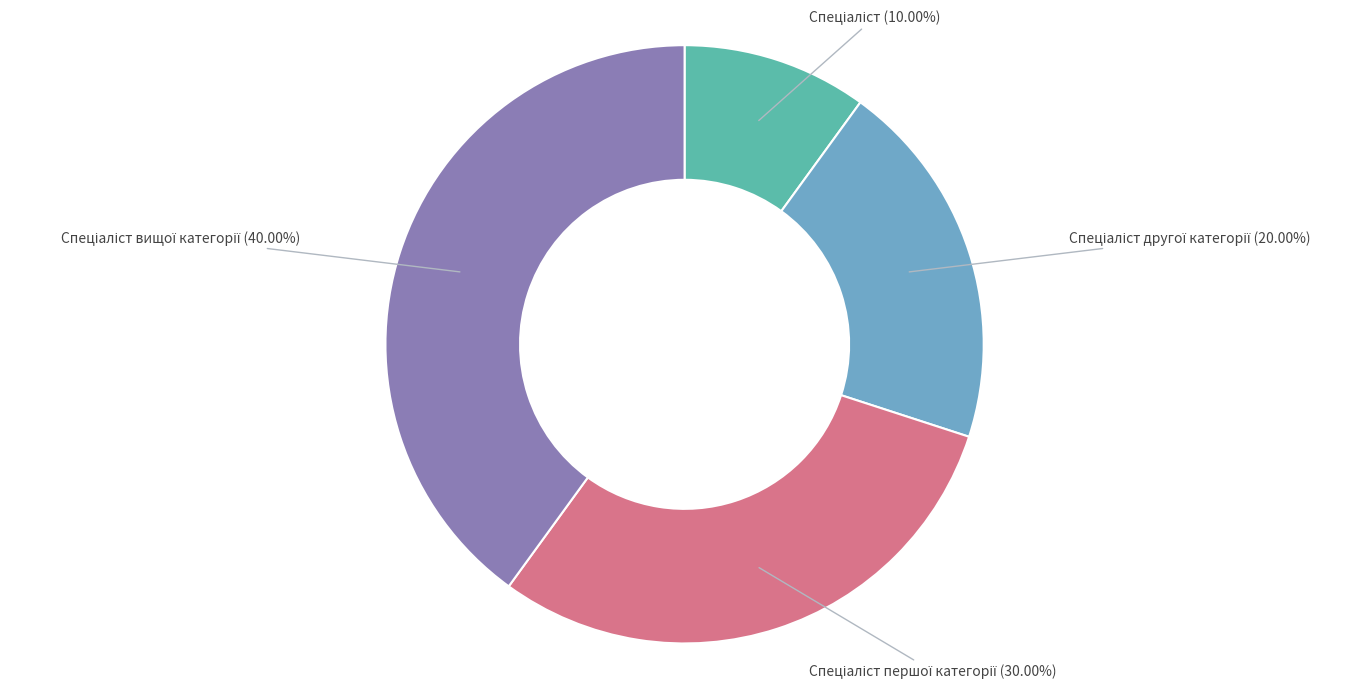

Is there a majority slice in this chart?

No